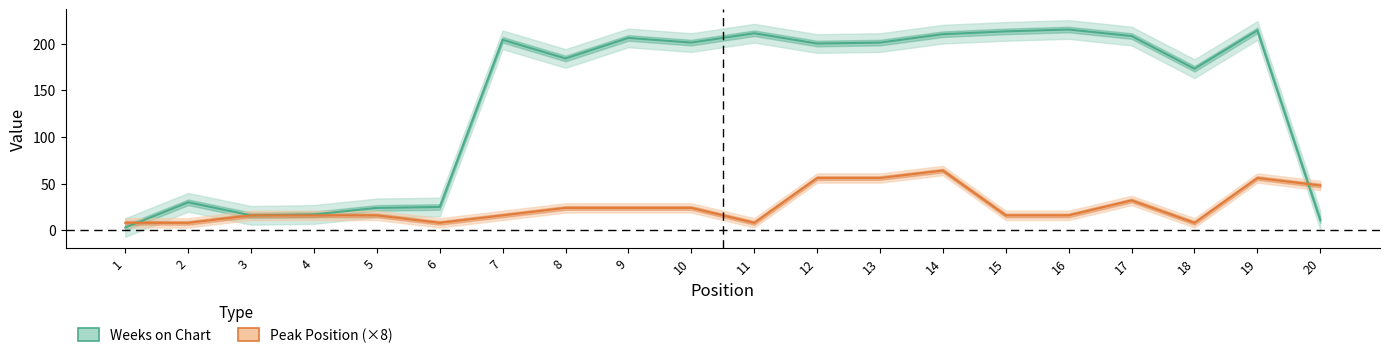

Does the chart have visible grid lines?

No